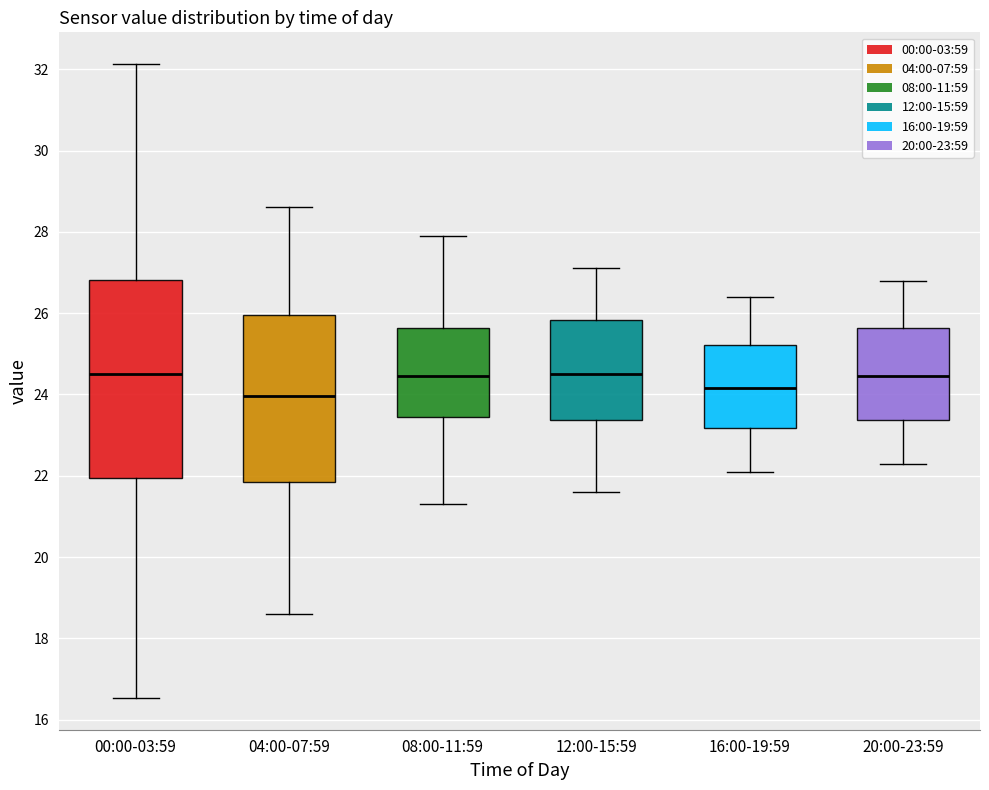

Reading left to right, transcribe this box plot: for each box, give where its median line is, the range the box spans, and where its two whiskers end, as read against the y-axis. The values are not printed on the chart, so give them approximately, as read against the axis.

00:00-03:59: median 24.6, box 22.0 to 26.8, whiskers 16.6 to 32.2
04:00-07:59: median 24.0, box 21.8 to 26.0, whiskers 18.6 to 28.6
08:00-11:59: median 24.4, box 23.4 to 25.6, whiskers 21.4 to 28.0
12:00-15:59: median 24.6, box 23.4 to 25.8, whiskers 21.6 to 27.2
16:00-19:59: median 24.2, box 23.2 to 25.2, whiskers 22.2 to 26.4
20:00-23:59: median 24.4, box 23.4 to 25.6, whiskers 22.4 to 26.8